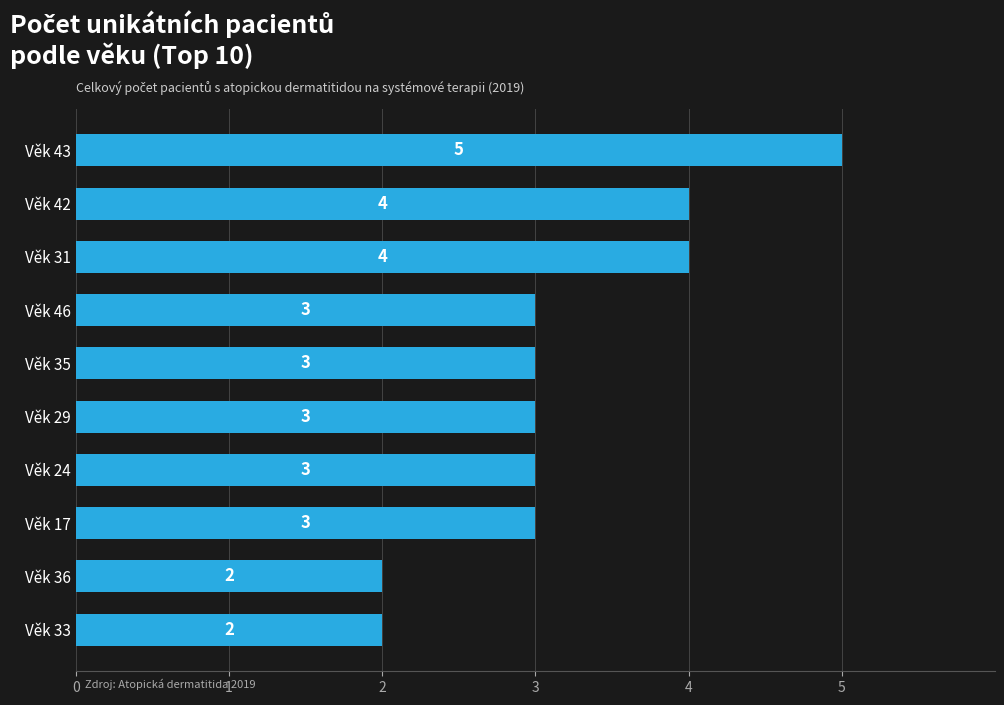

What is the ratio of the value at Věk 36 to the value at Věk 29?

0.7